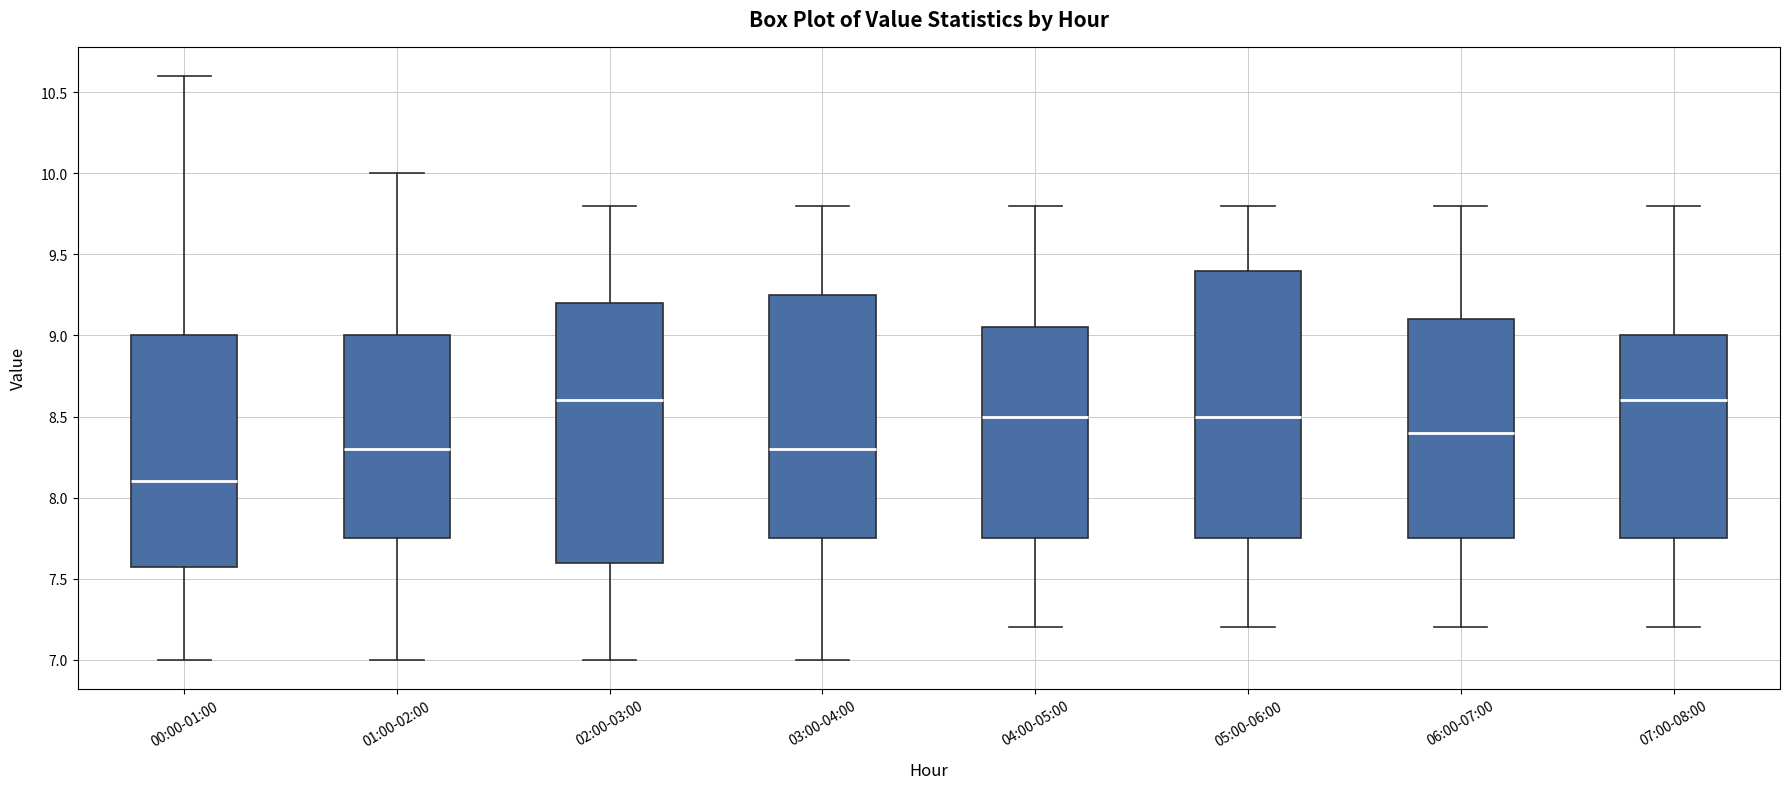

Reading left to right, read every box against the y-axis: the position of its median line, the range the box covers, and the ends of its whiskers. The values are not printed on the chart, so give them approximately, as read against the axis.

00:00-01:00: median 8.10, box 7.60 to 9.00, whiskers 7.00 to 10.60
01:00-02:00: median 8.30, box 7.75 to 9.00, whiskers 7.00 to 10.00
02:00-03:00: median 8.60, box 7.60 to 9.20, whiskers 7.00 to 9.80
03:00-04:00: median 8.30, box 7.75 to 9.25, whiskers 7.00 to 9.80
04:00-05:00: median 8.50, box 7.75 to 9.05, whiskers 7.20 to 9.80
05:00-06:00: median 8.50, box 7.75 to 9.40, whiskers 7.20 to 9.80
06:00-07:00: median 8.40, box 7.75 to 9.10, whiskers 7.20 to 9.80
07:00-08:00: median 8.60, box 7.75 to 9.00, whiskers 7.20 to 9.80